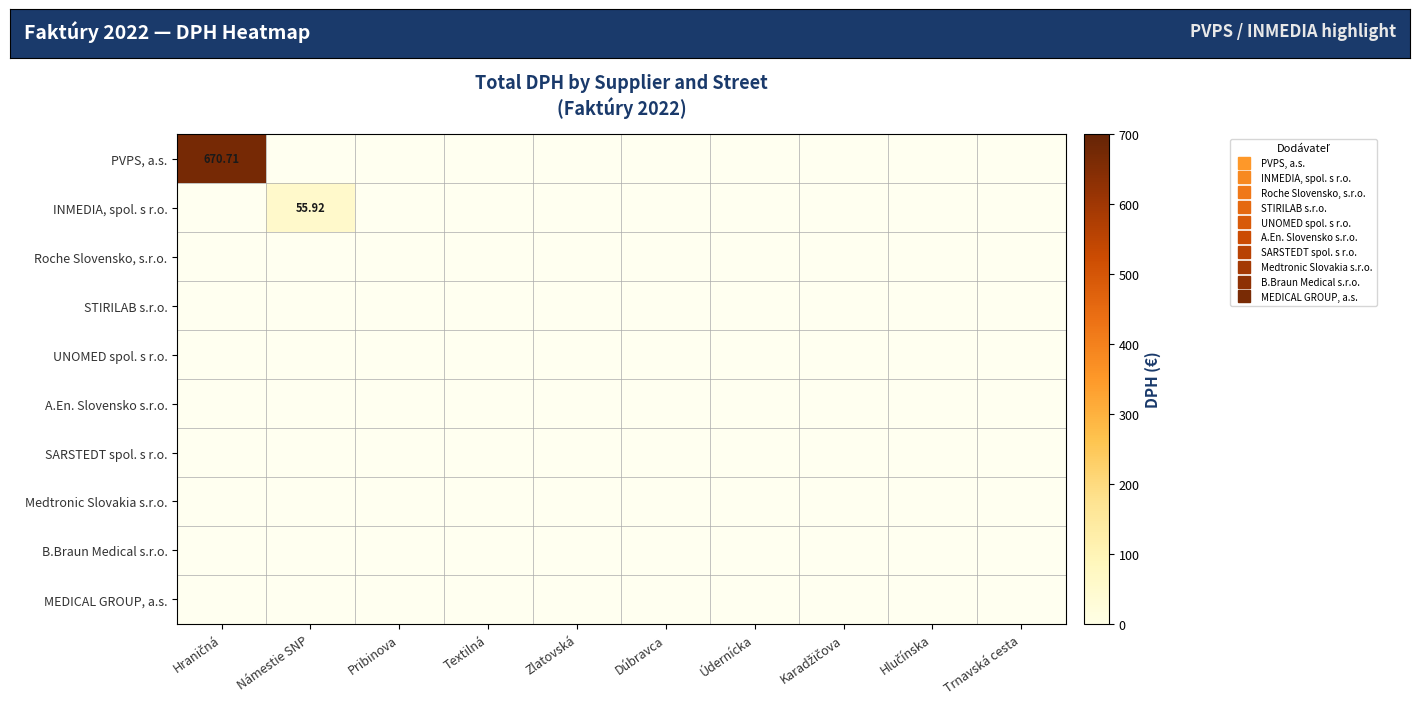

Rank the series by their maximum value, from highest to lowest.

PVPS, a.s., INMEDIA, spol. s r.o., Roche Slovensko, s.r.o., STIRILAB s.r.o., UNOMED spol. s r.o., A.En. Slovensko s.r.o., SARSTEDT spol. s r.o., Medtronic Slovakia s.r.o., B.Braun Medical s.r.o., MEDICAL GROUP, a.s.